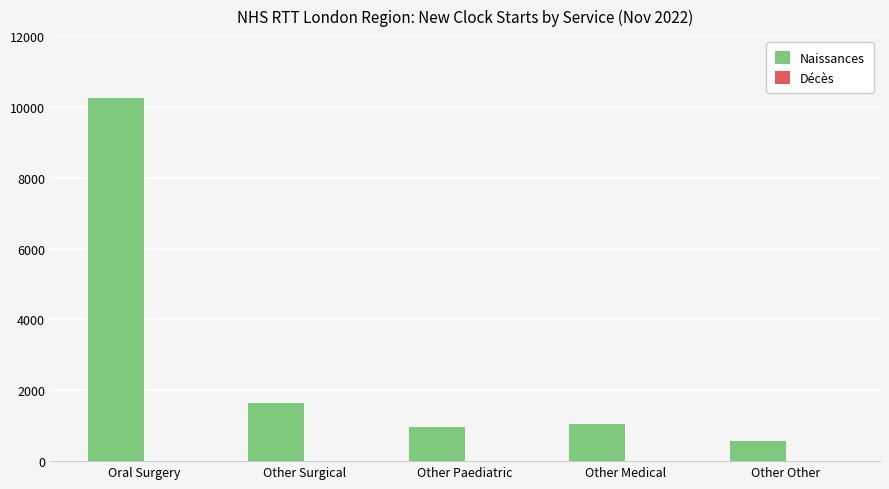

What is the total value across all series at Other Paediatric?

953